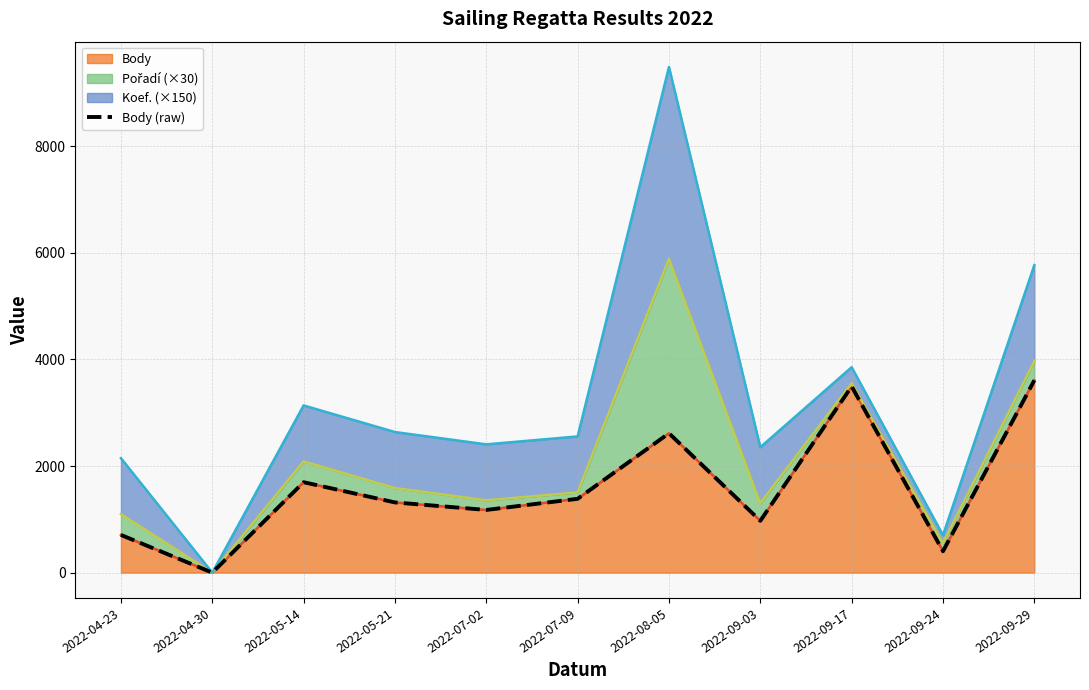

Count the number of values greater than 1317.

5